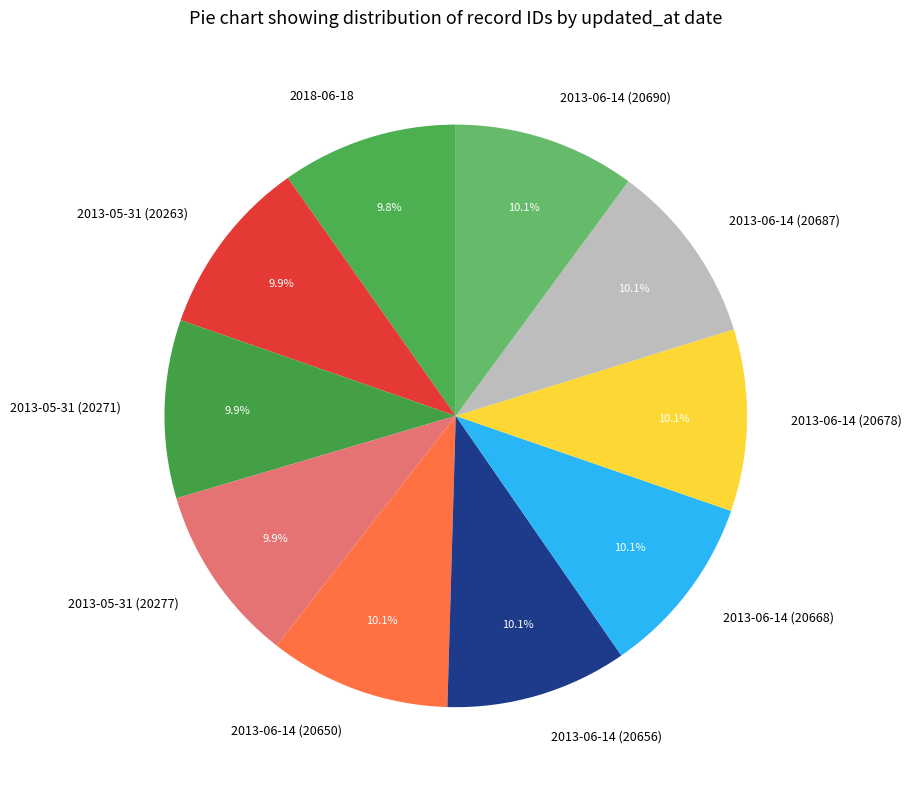

Is it true that 2013-05-31 (20271) is 1% of the pie?

False